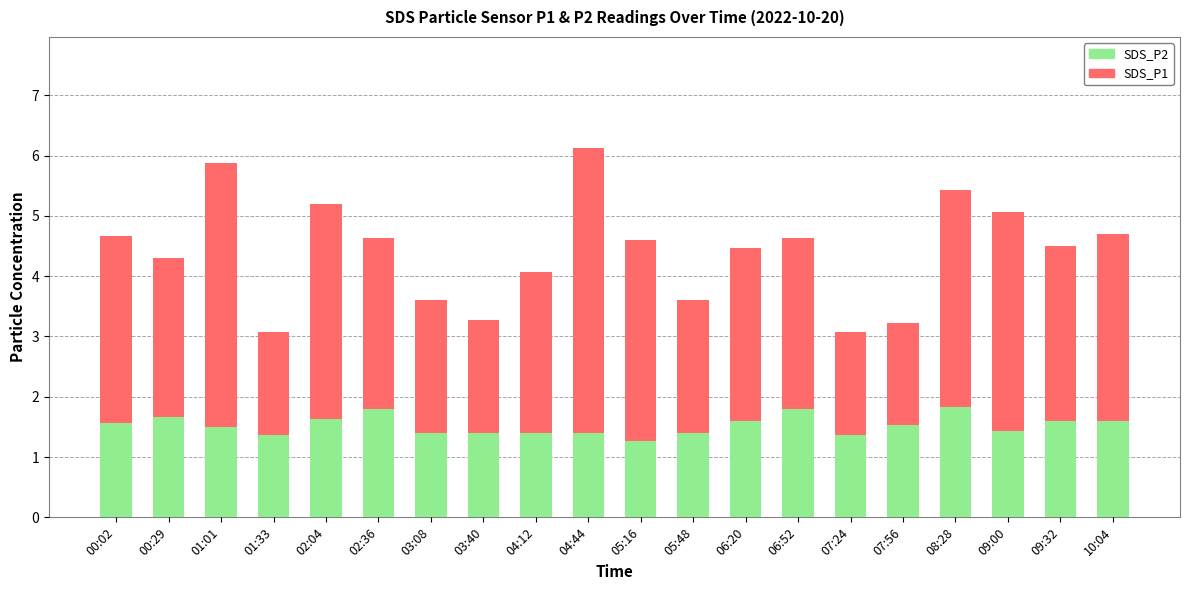

What is the total value across all series at 06:20?

4.5